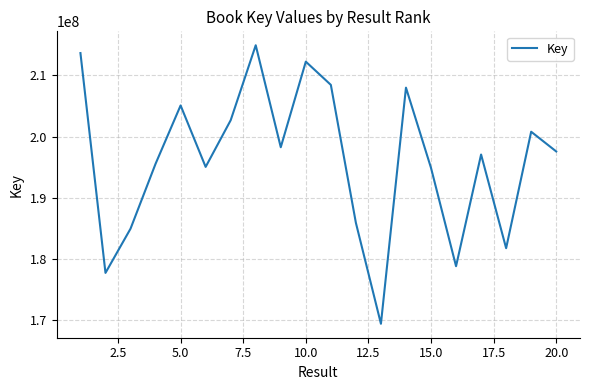

How many lines are shown in the chart?

1